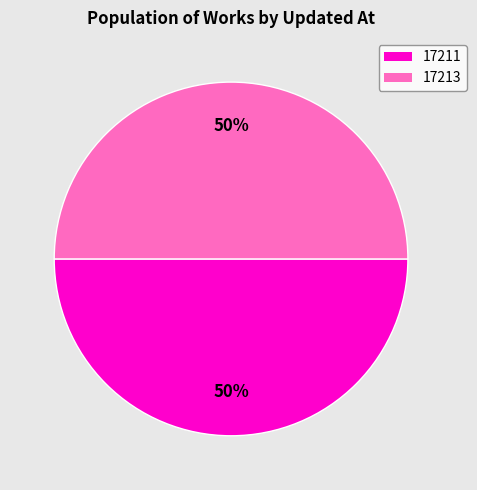

To the nearest percent, what is the average slice percentage?

50%